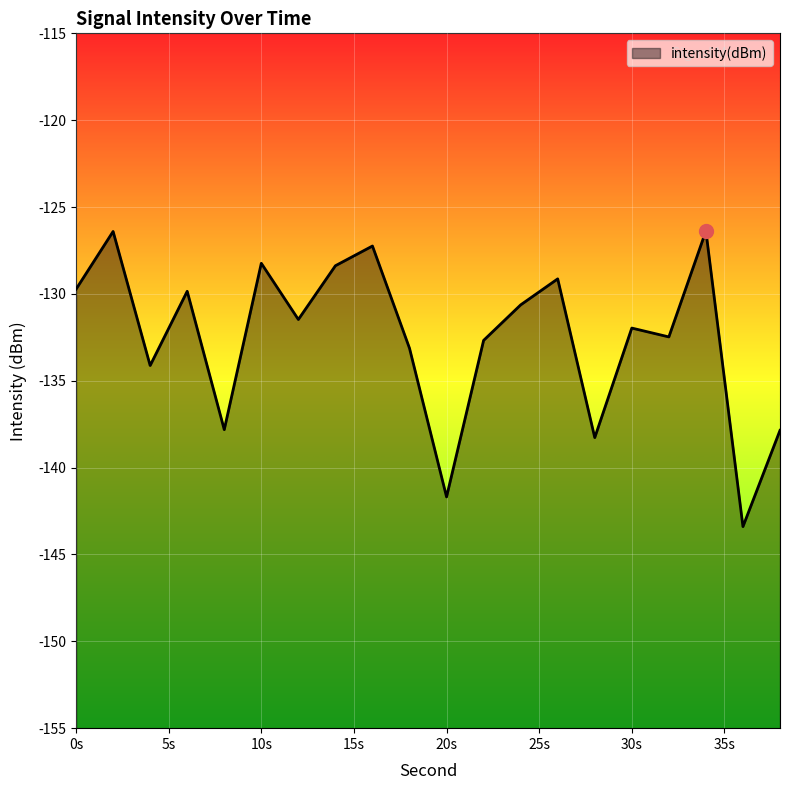

How many categories are shown in the chart?

20